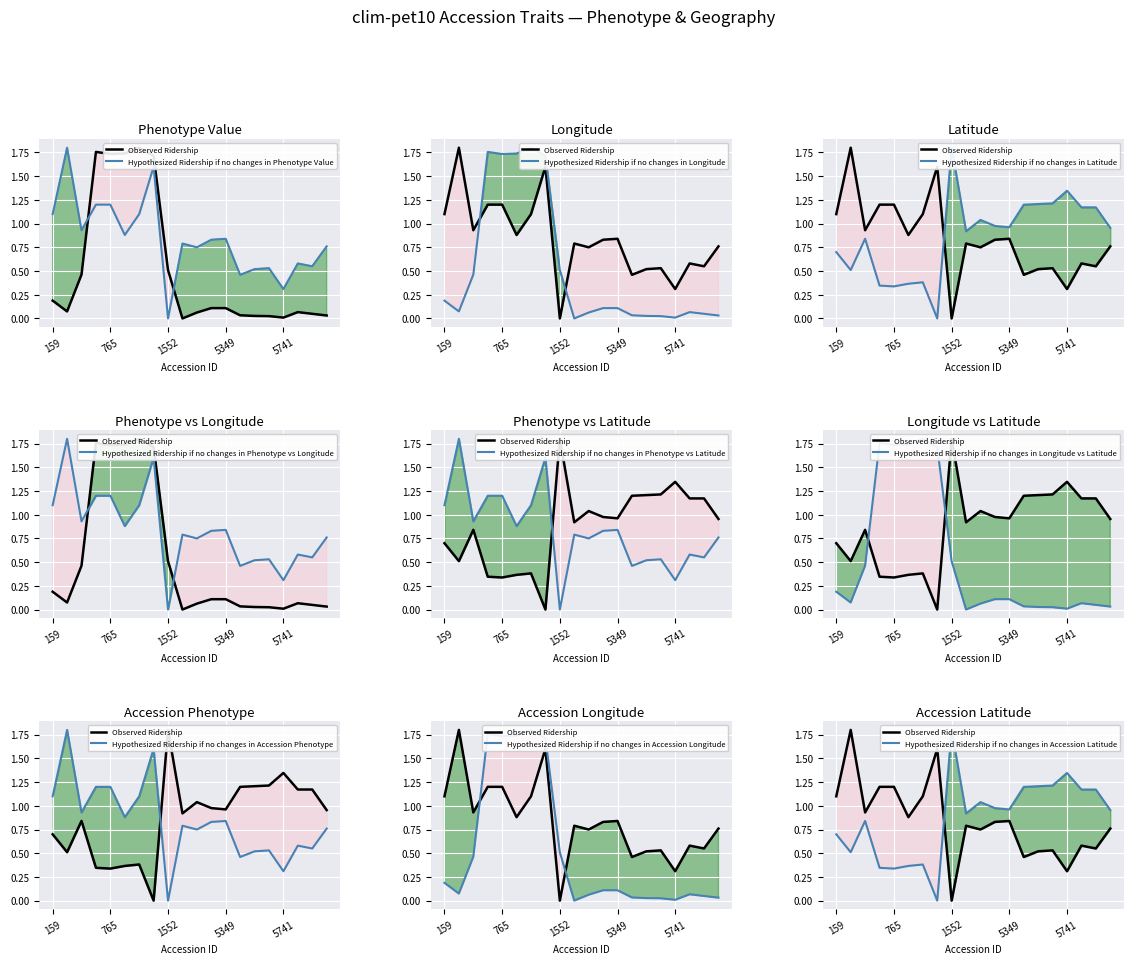

Does the chart display data point markers on the line(s)?

No